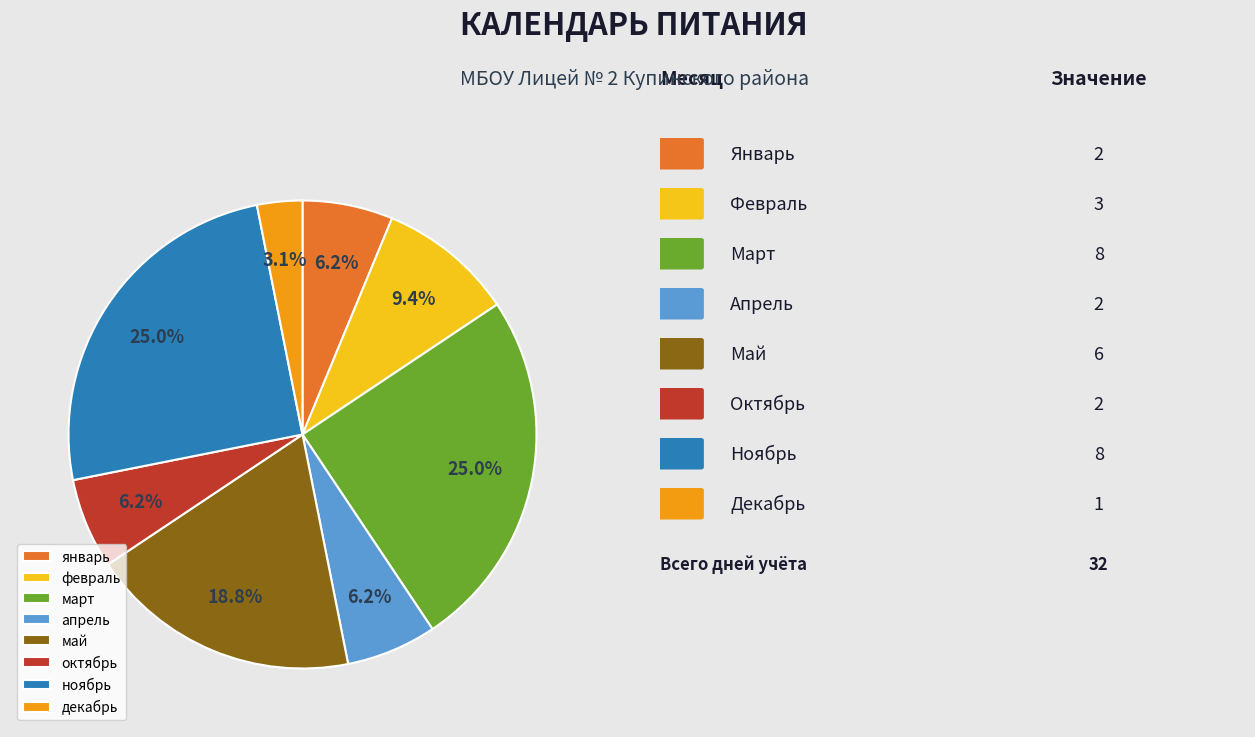

Is it true that декабрь is 3% of the pie?

True